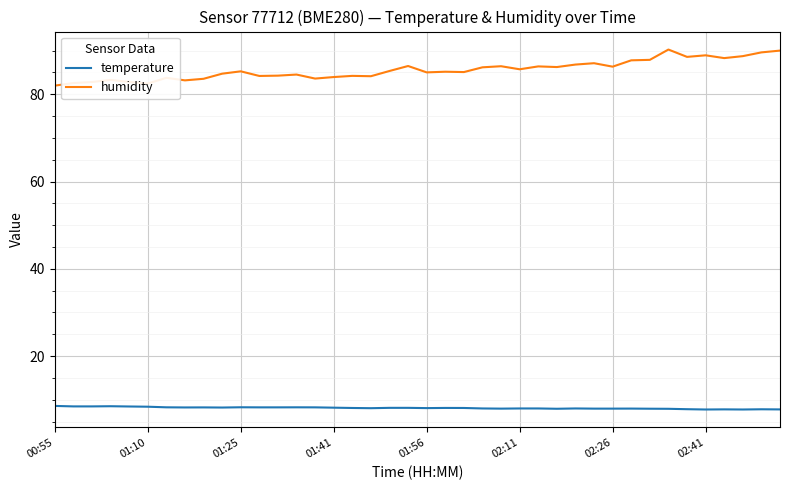

Which series has the largest total across all categories?

humidity